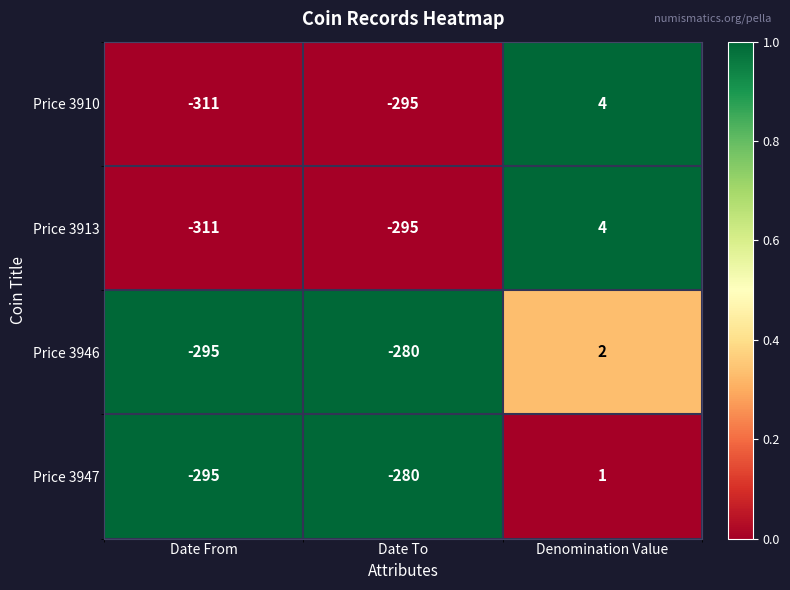

What is the difference between the highest and lowest values at Date To?

15